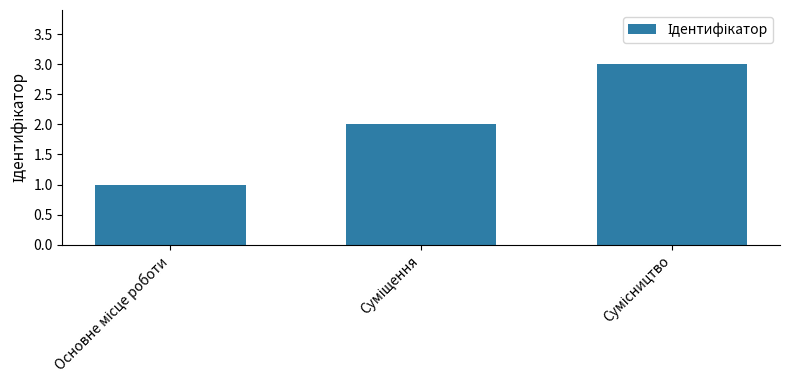

What is the sum of all values?

6